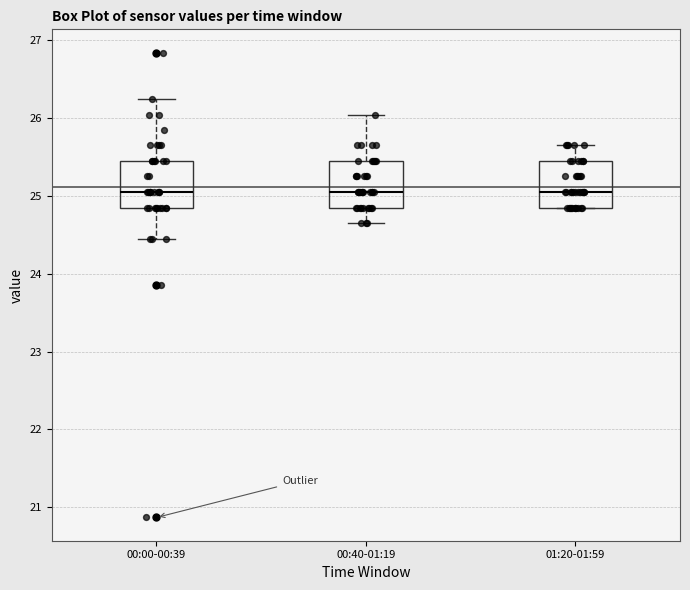

Where does the median line of the box for 01:20-01:59 sit on the y-axis? The values are not printed on the chart, so give them approximately, as read against the axis.

25.1